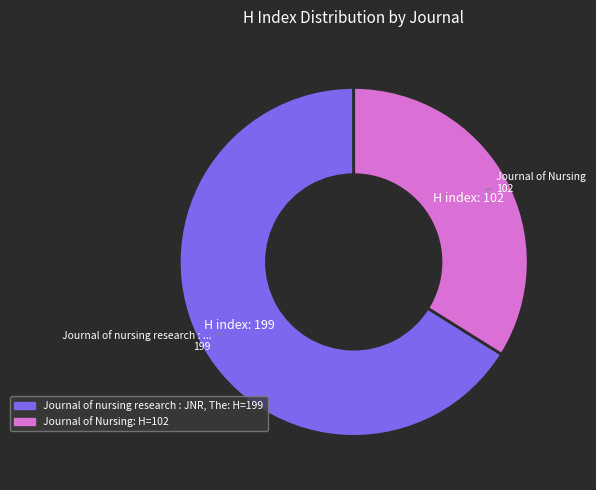

Rank the categories by value from highest to lowest.

Journal of nursing research : JNR, The, Journal of Nursing